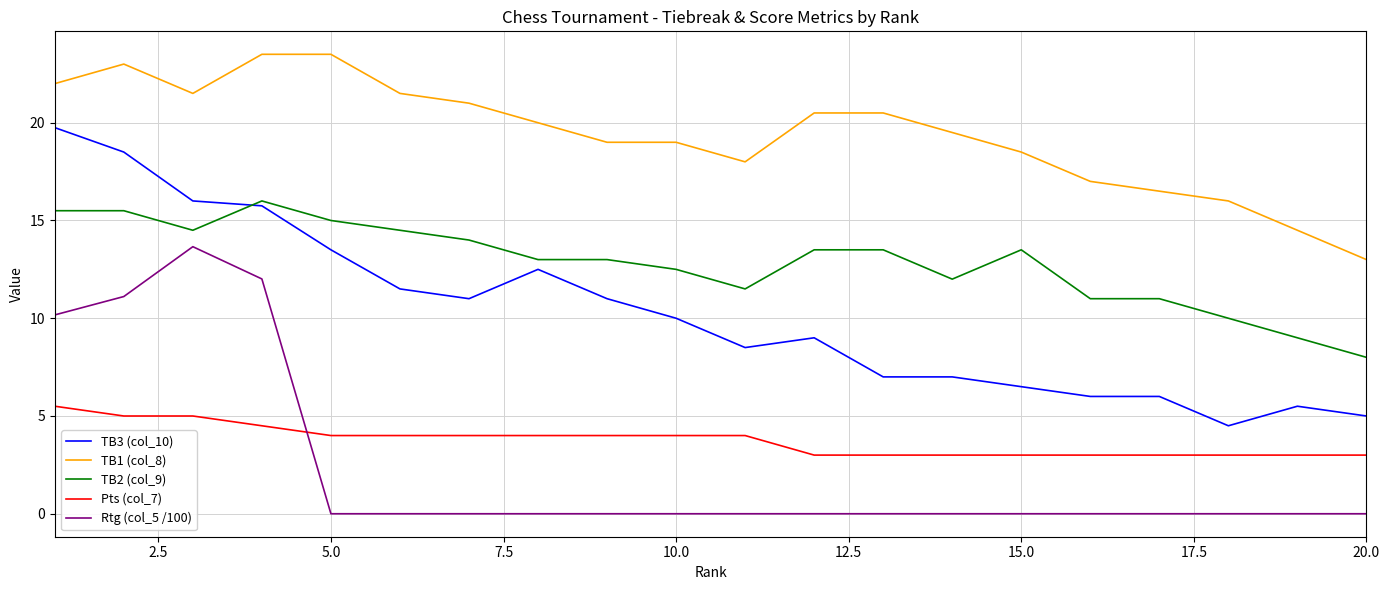

Rank the series by their maximum value, from lowest to highest.

Pts (col_7), Rtg (col_5 /100), TB2 (col_9), TB3 (col_10), TB1 (col_8)